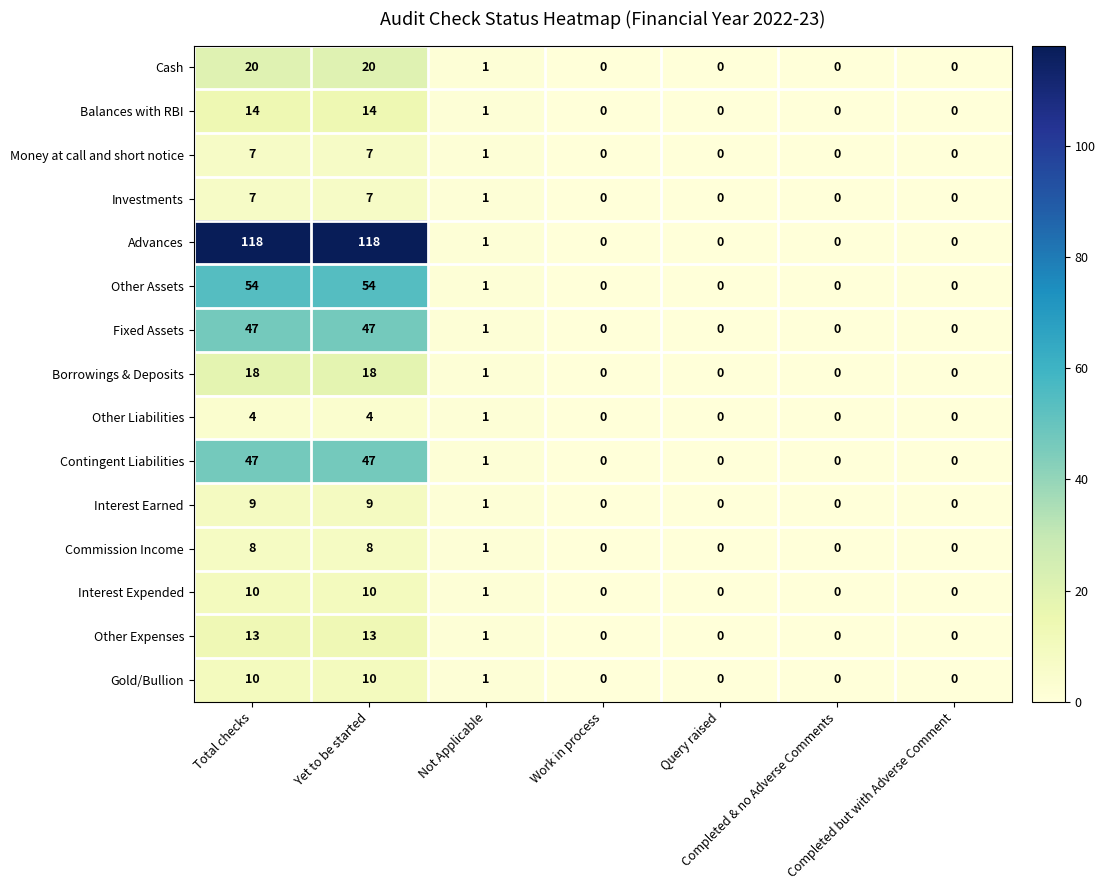

What is the difference between the second highest and second lowest values in the Interest Earned series?

9